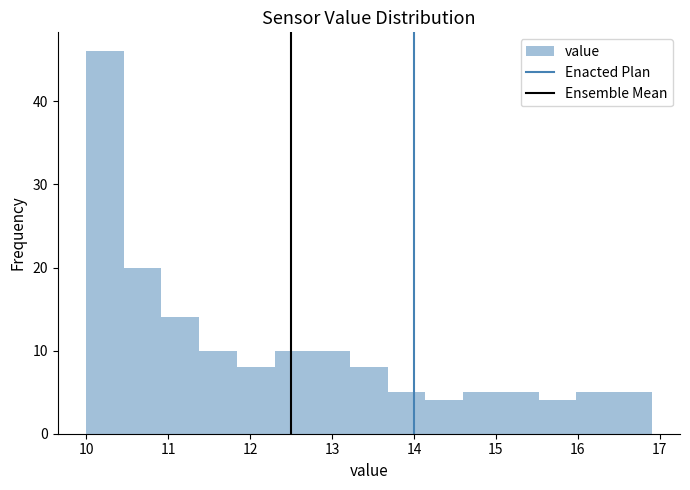

Reading left to right, transcribe this chart: for each bar, give the range it covers on the x-axis and its height. Neither the bar edges nor the heights are printed on the chart, so give them approximately, as read against the axes.

10.00 to 10.46: 46
10.46 to 10.92: 20
10.92 to 11.38: 14
11.38 to 11.84: 10
11.84 to 12.30: 8
12.30 to 12.76: 10
12.76 to 13.22: 10
13.22 to 13.68: 8
13.68 to 14.14: 5
14.14 to 14.60: 4
14.60 to 15.06: 5
15.06 to 15.52: 5
15.52 to 15.98: 4
15.98 to 16.44: 5
16.44 to 16.90: 5